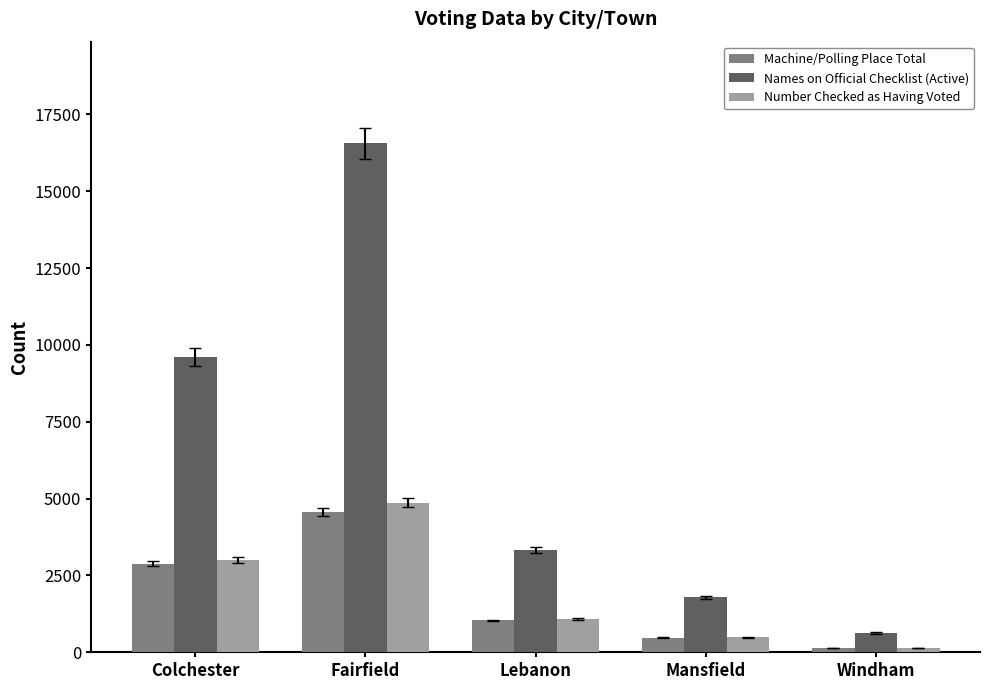

Count the number of categories in the chart.

5